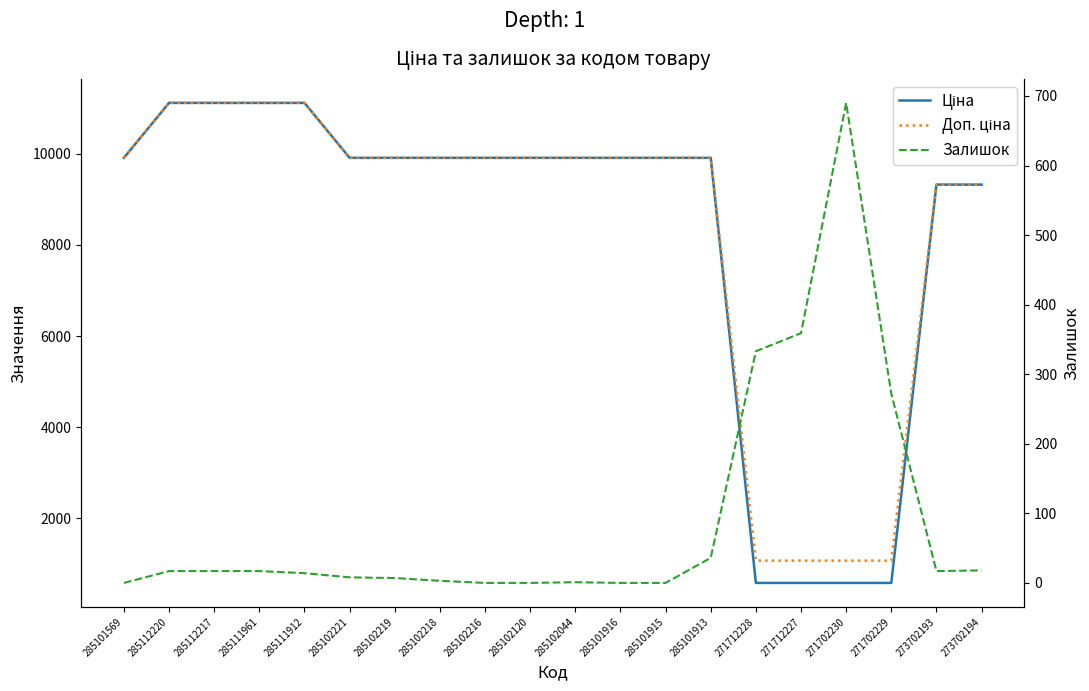

Rank the series at 285111912 from lowest to highest value.

Залишок, Ціна, Доп. ціна